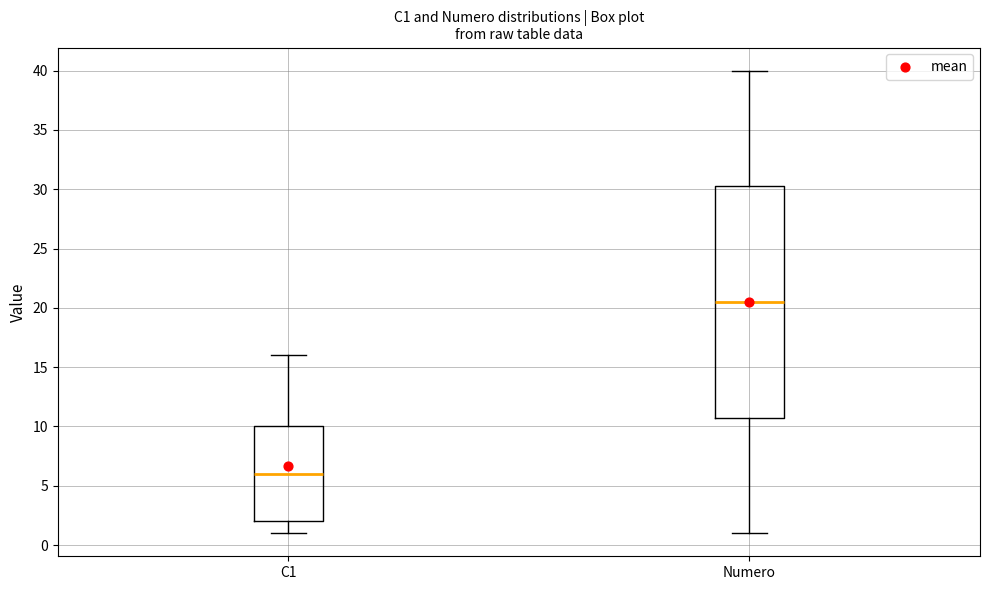

Reading left to right, read every box against the y-axis: the position of its median line, the range the box covers, and the ends of its whiskers. The values are not printed on the chart, so give them approximately, as read against the axis.

C1: median 6.0, box 2.0 to 10.0, whiskers 1.0 to 16.0
Numero: median 20.5, box 11.0 to 30.5, whiskers 1.0 to 40.0